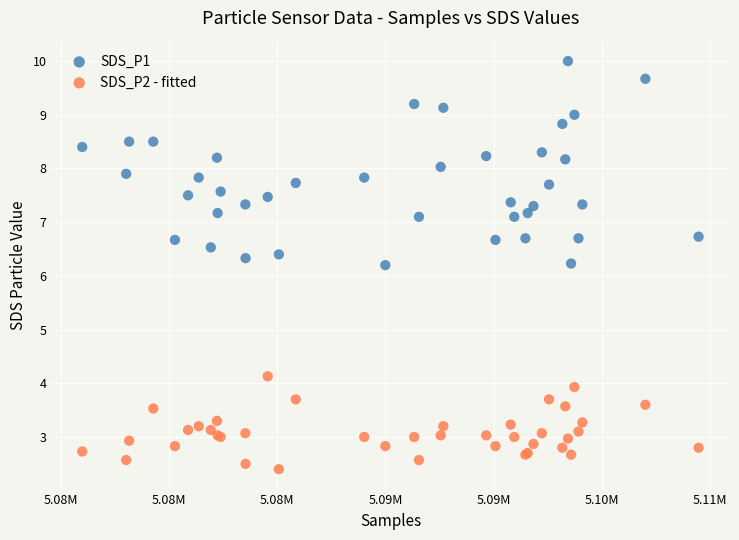

Which series has the largest Y range (max minus min)?

SDS_P1